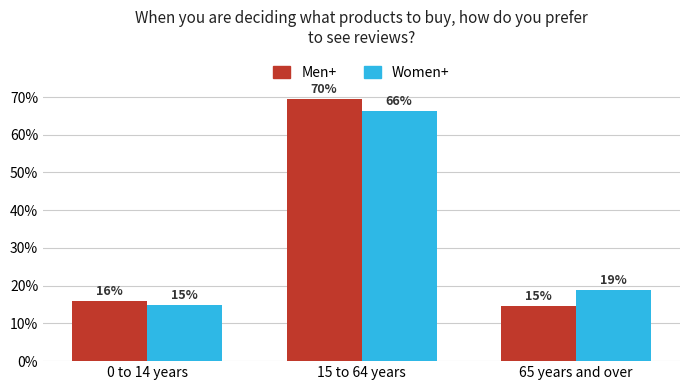

At how many categories does at least one series exceed 61?

1